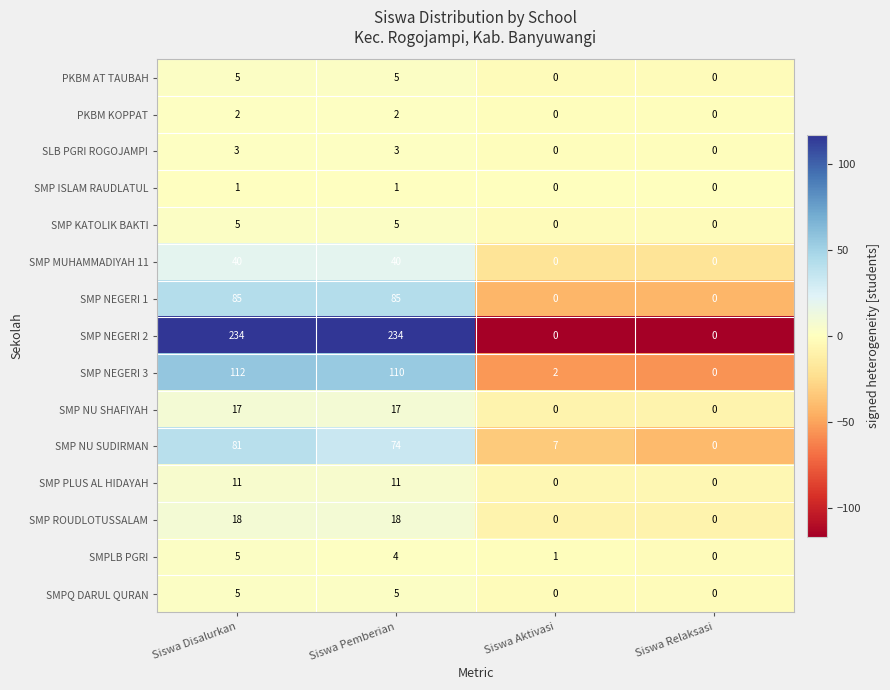

What is the highest value of the SMP NEGERI 2 series?

234